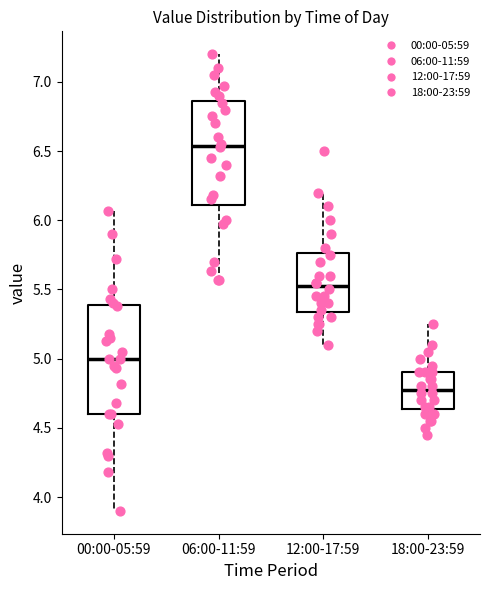

Reading left to right, transcribe this box plot: for each box, give where its median line is, the range the box spans, and where its two whiskers end, as read against the y-axis. The values are not printed on the chart, so give them approximately, as read against the axis.

00:00-05:59: median 5.00, box 4.60 to 5.40, whiskers 3.90 to 6.05
06:00-11:59: median 6.55, box 6.10 to 6.85, whiskers 5.55 to 7.20
12:00-17:59: median 5.55, box 5.35 to 5.75, whiskers 5.10 to 6.20
18:00-23:59: median 4.80, box 4.65 to 4.90, whiskers 4.45 to 5.25